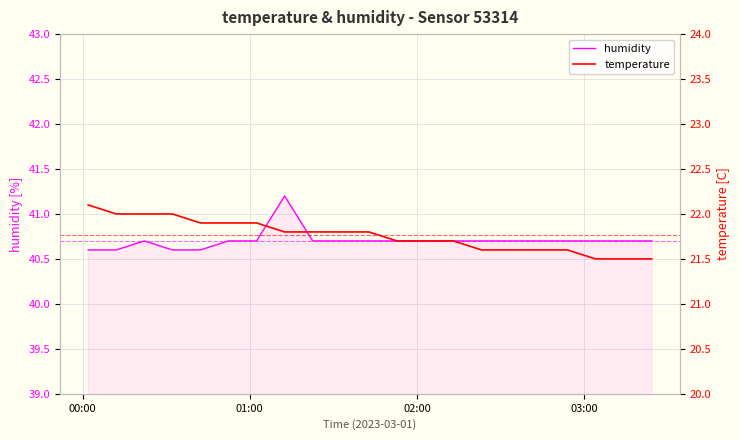

At how many categories does at least one series exceed 39?

21